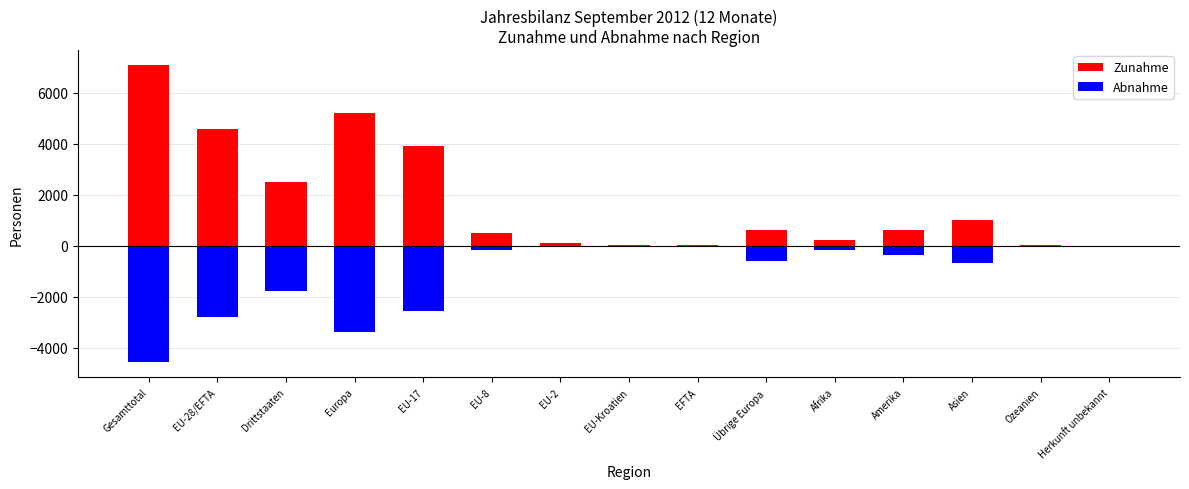

Which category has the highest value in the Zunahme series?

Gesamttotal